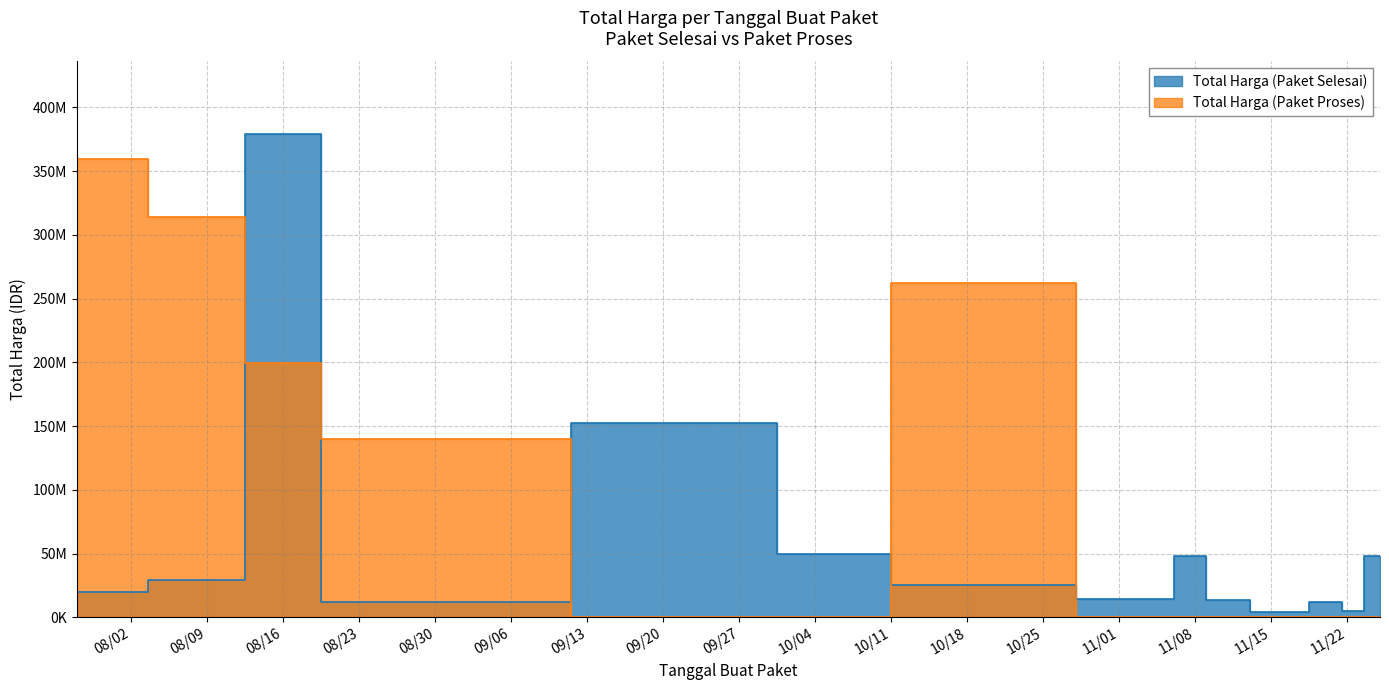

Which category has the highest value in the Total Harga (Paket Proses) series?

2022-07-28